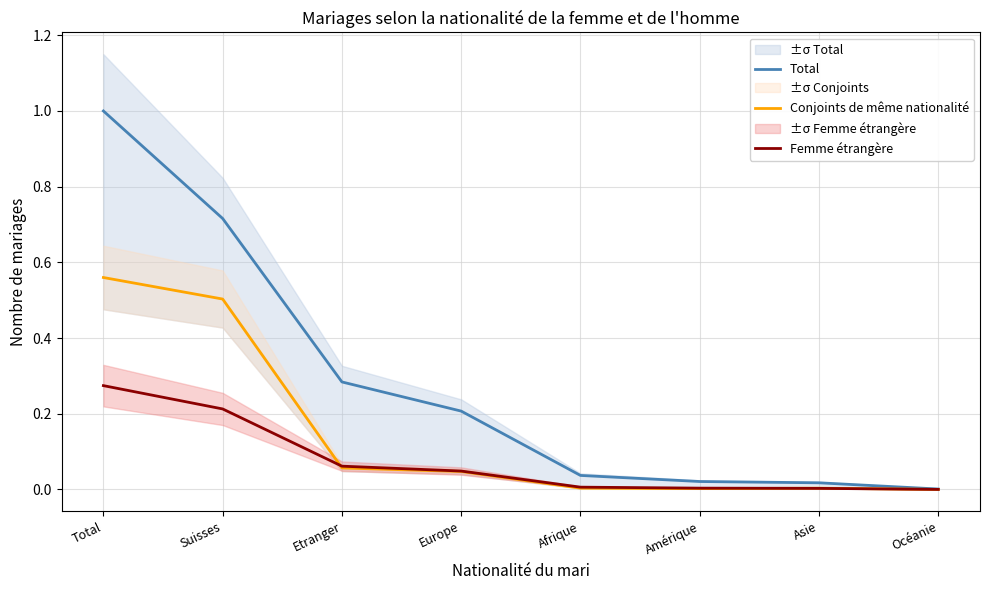

What is the average value of the Total series?

0.3